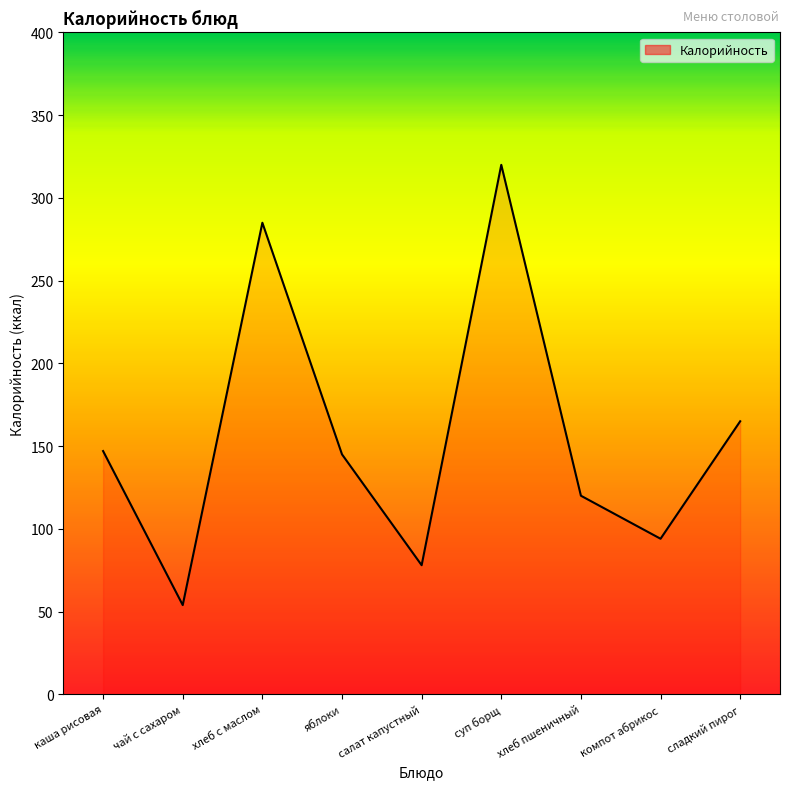

At which label does the data first exceed 145?

каша рисовая